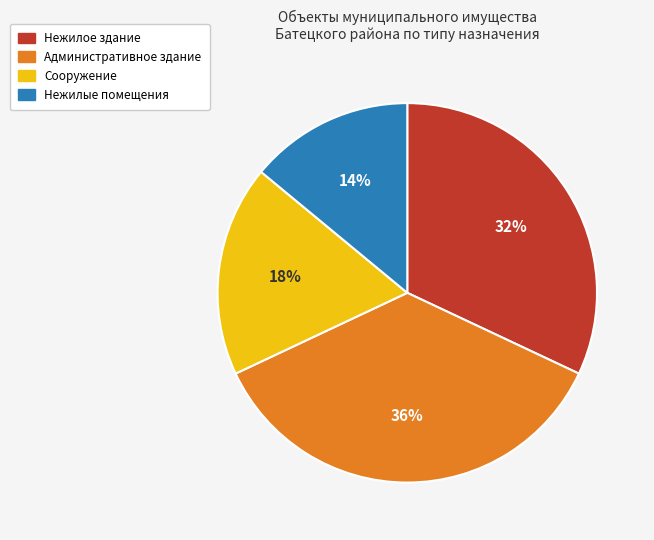

How many slices are in this pie chart?

4